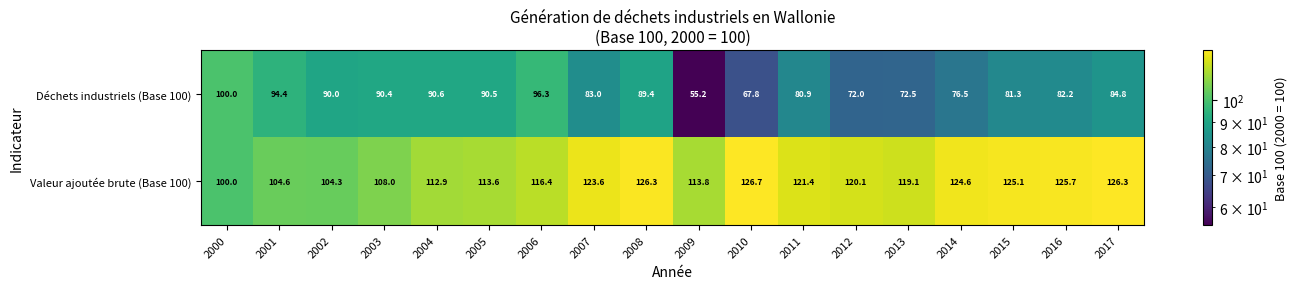

Between 2000 and 2008, which series saw the biggest shift?

Valeur ajoutée brute (Base 100)